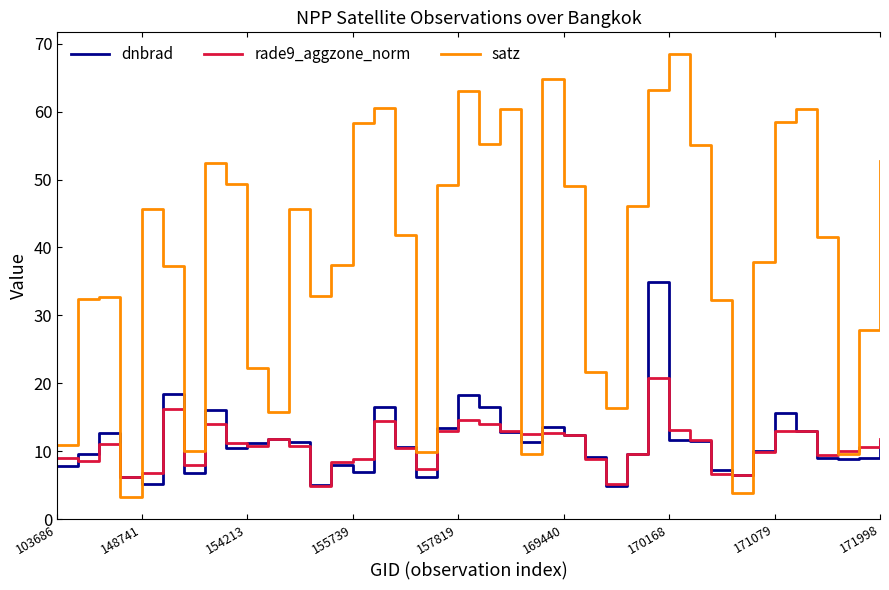

Which series ends up on top after the final intersection of satz and dnbrad?

satz